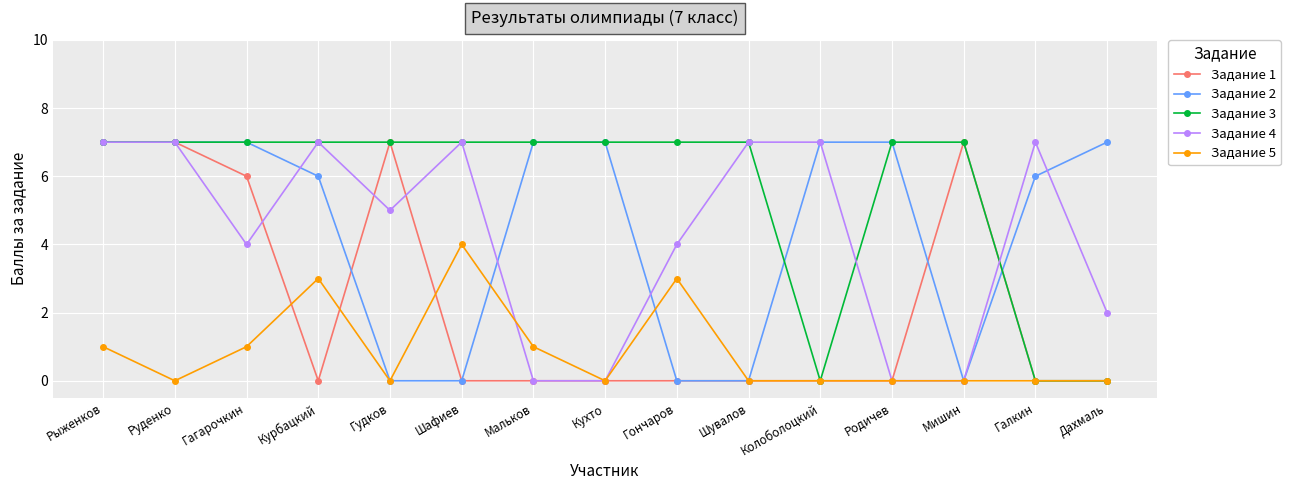

True or false: Задание 4 has a value of 3 at Дахмаль.

False